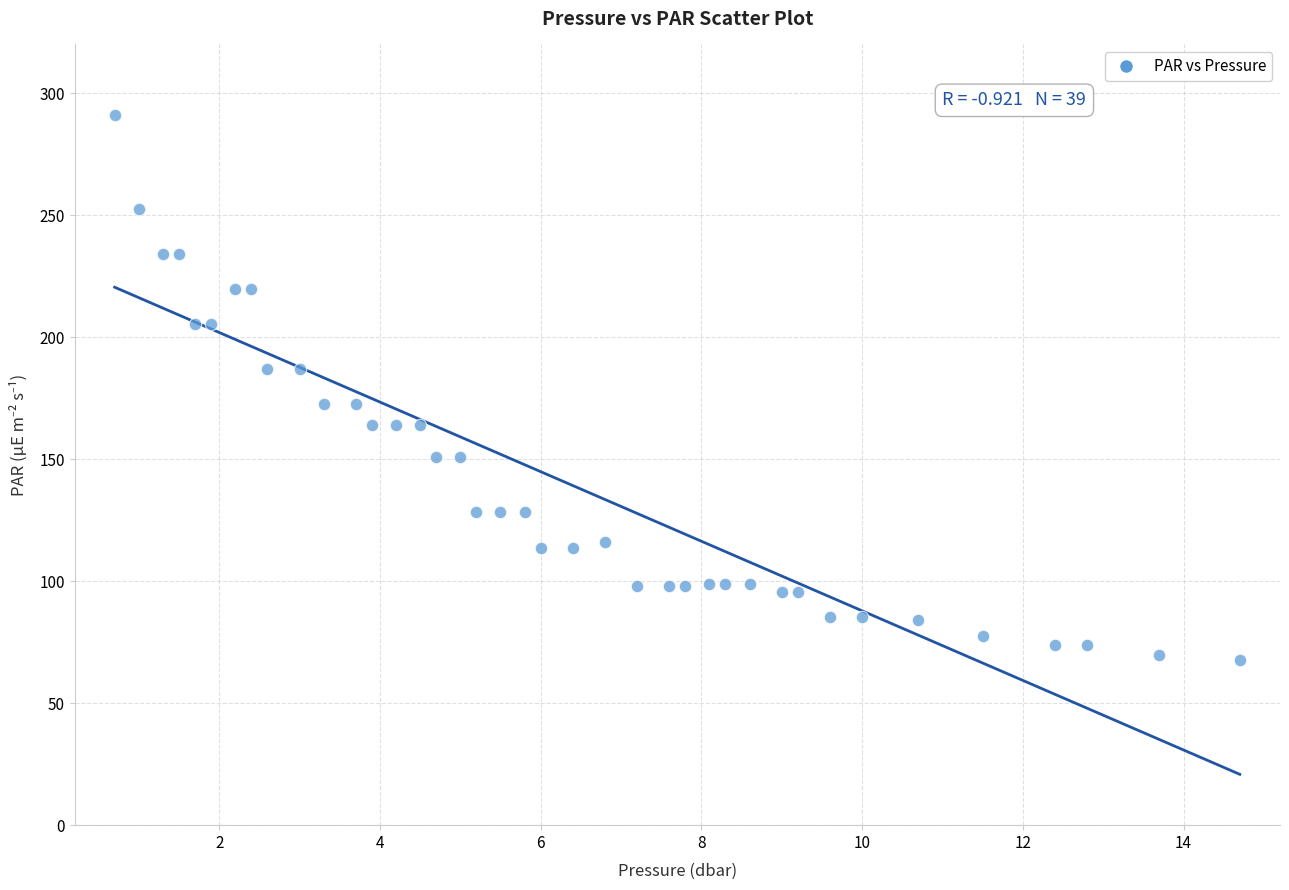

What is the range of Y values (max minus min)?

223.1